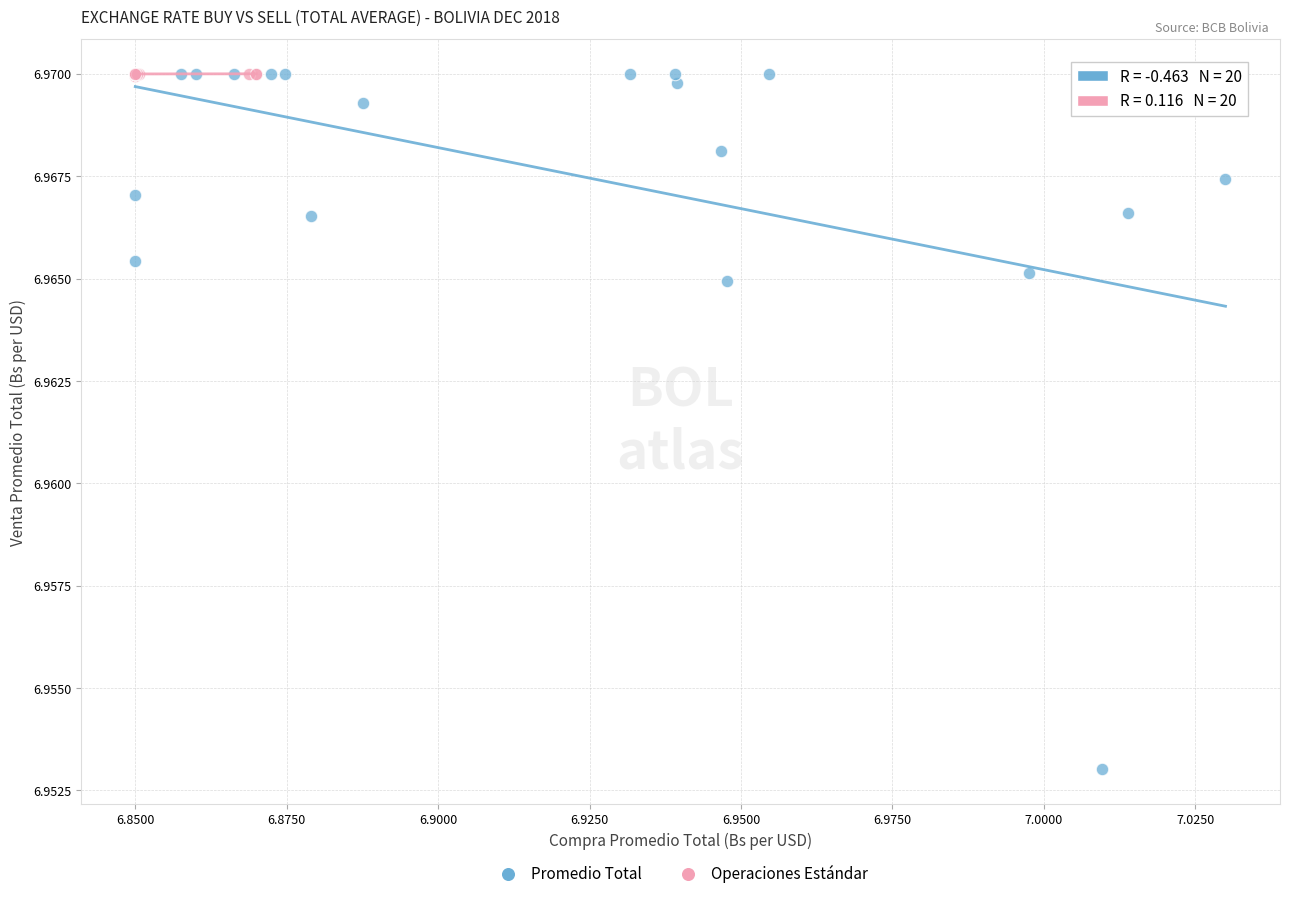

Which series has the widest spread of Y values?

Promedio Total